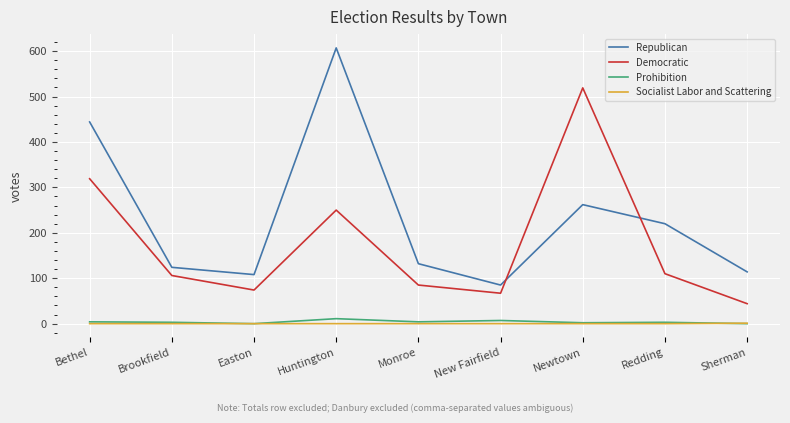

True or false: Prohibition and Republican cross at least once.

False